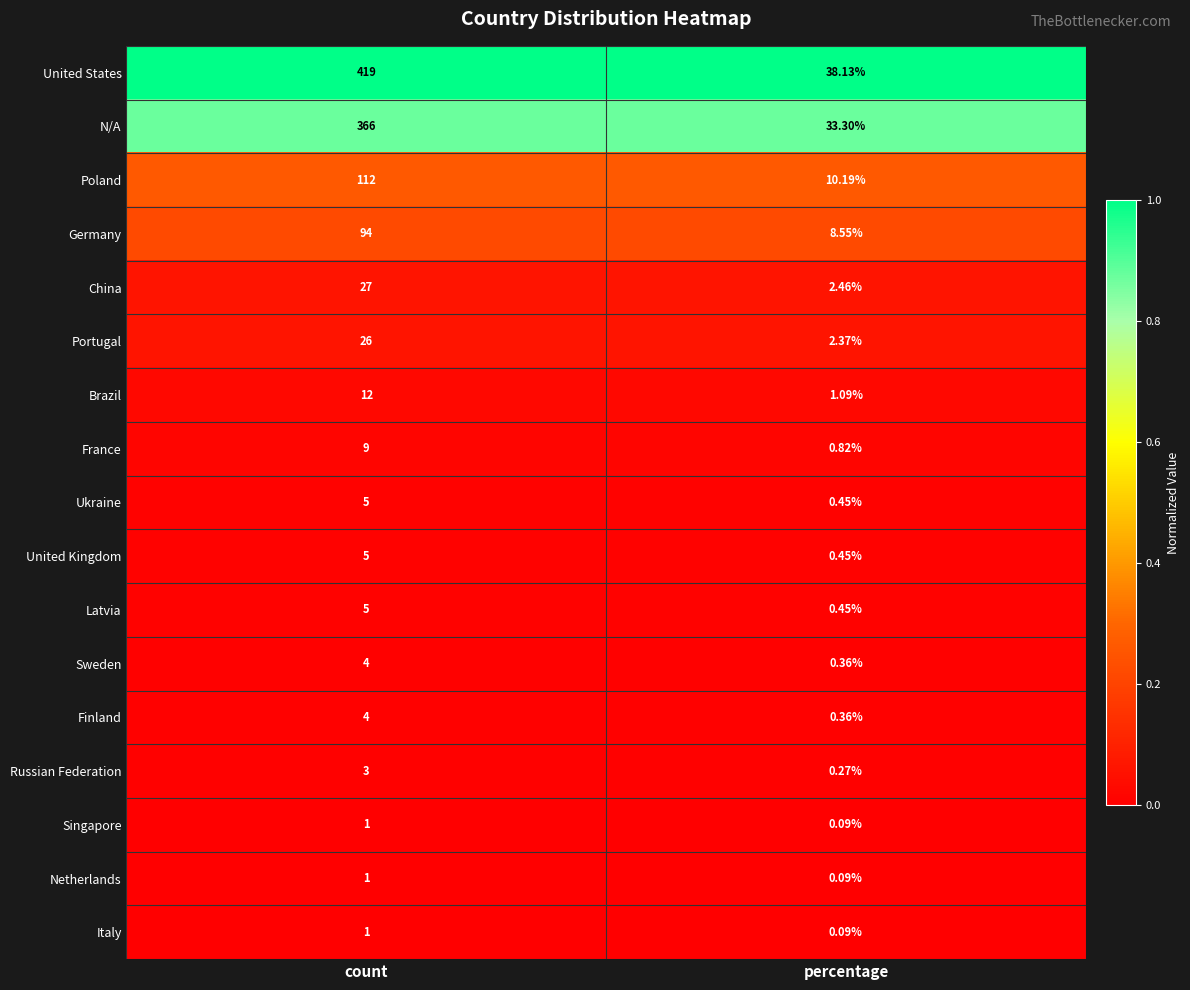

List the labels in order of Germany value, largest first.

count, percentage